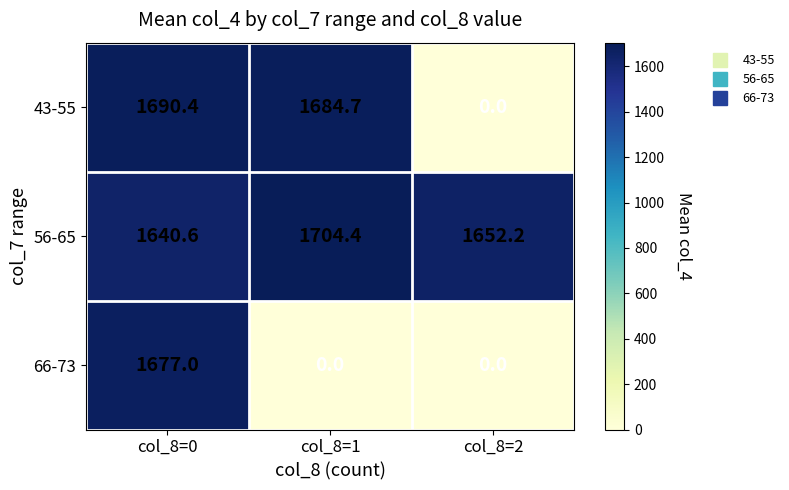

The value of 43-55 at col_8=0 is 2860.8. True or false?

False